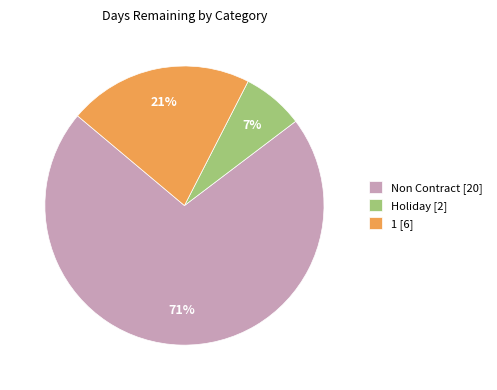

The Holiday [2] slice represents 18% of the pie. True or false?

False